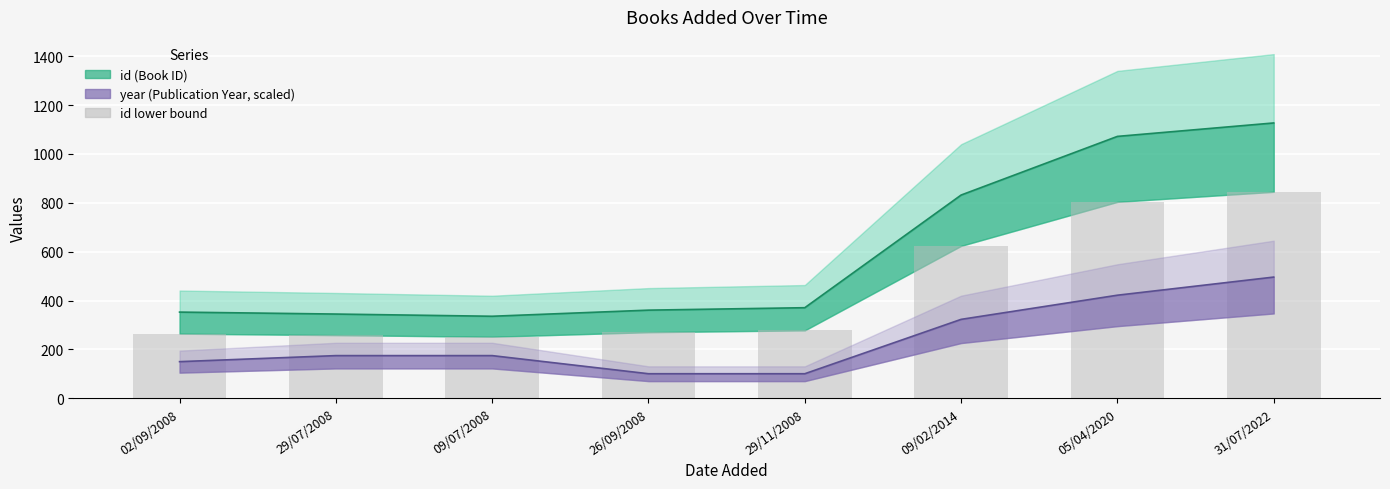

List the labels in order of id lower value, largest first.

31/07/2022, 05/04/2020, 09/02/2014, 29/11/2008, 26/09/2008, 02/09/2008, 29/07/2008, 09/07/2008